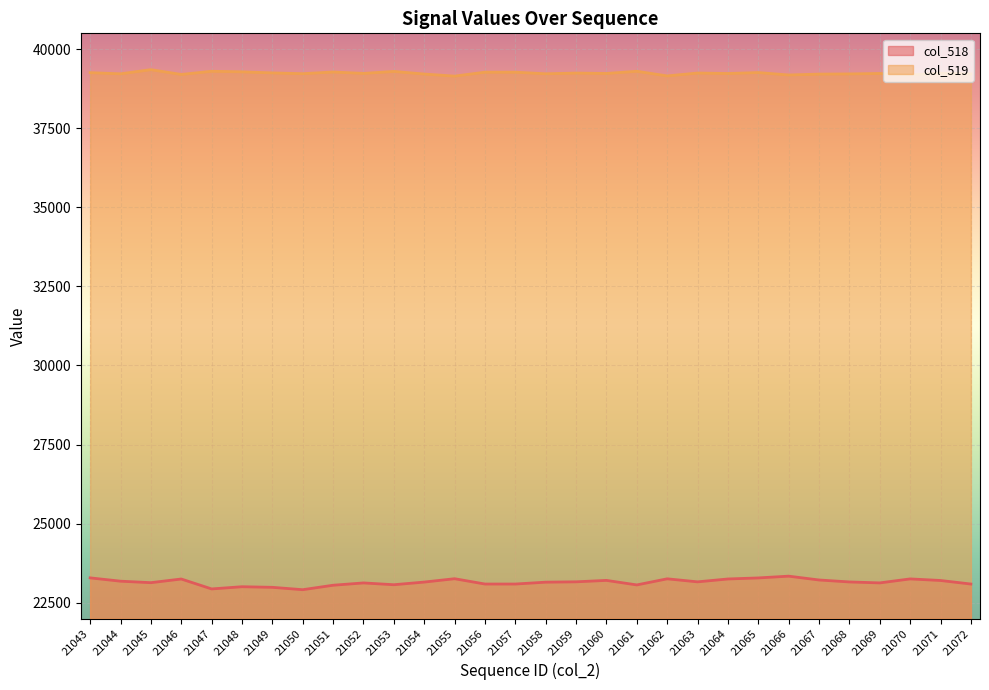

What is the difference between the maximum and minimum values in the col_518 series?

428